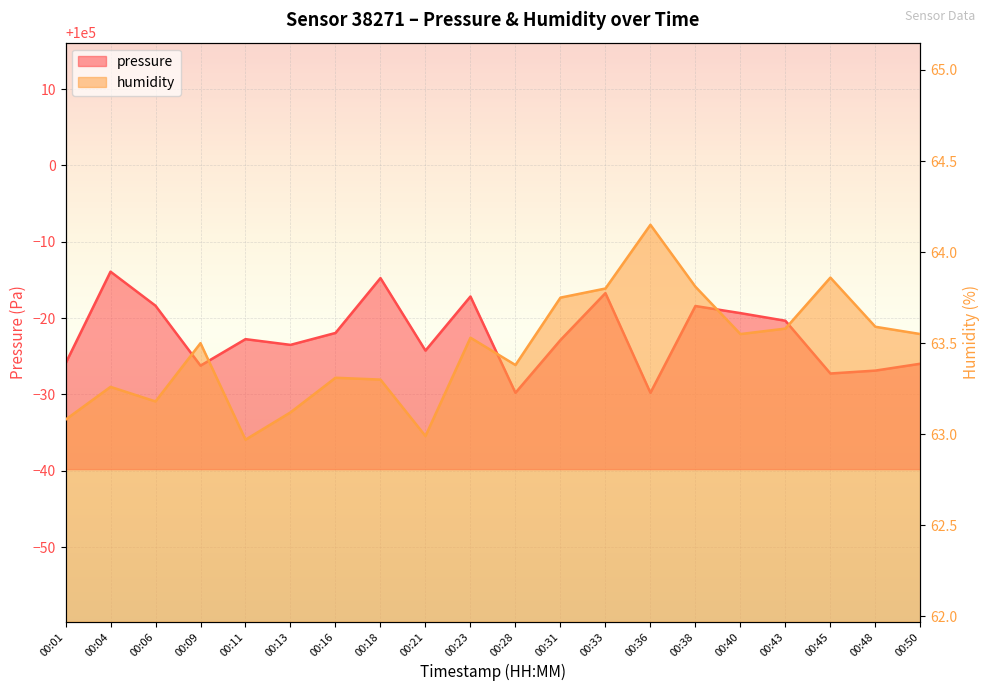

What is the difference between the pressure values at 00:36 and 00:38?

11.4